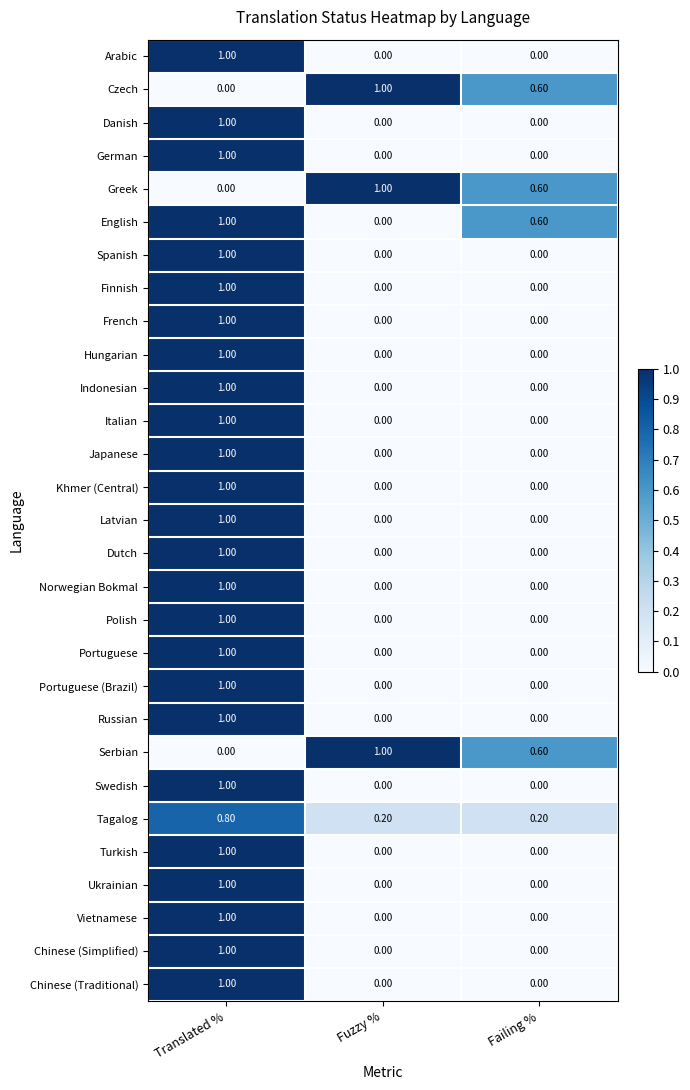

At which label does Portuguese (Brazil) reach its peak?

Translated %